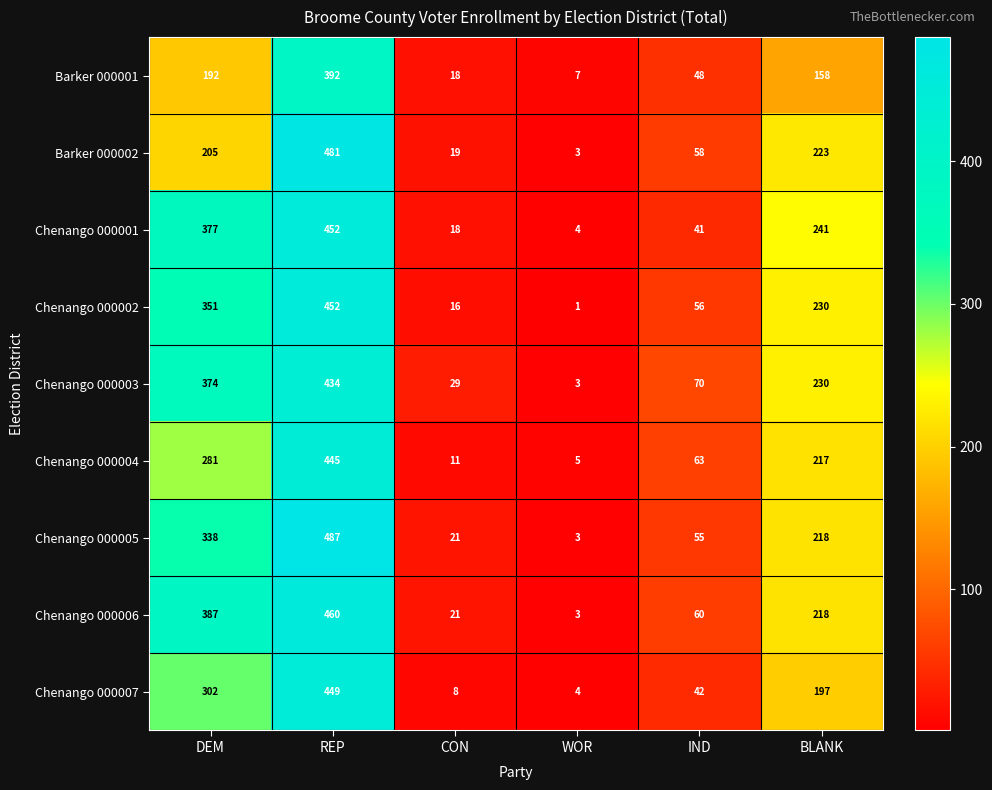

What is the minimum value shown in the chart?

1